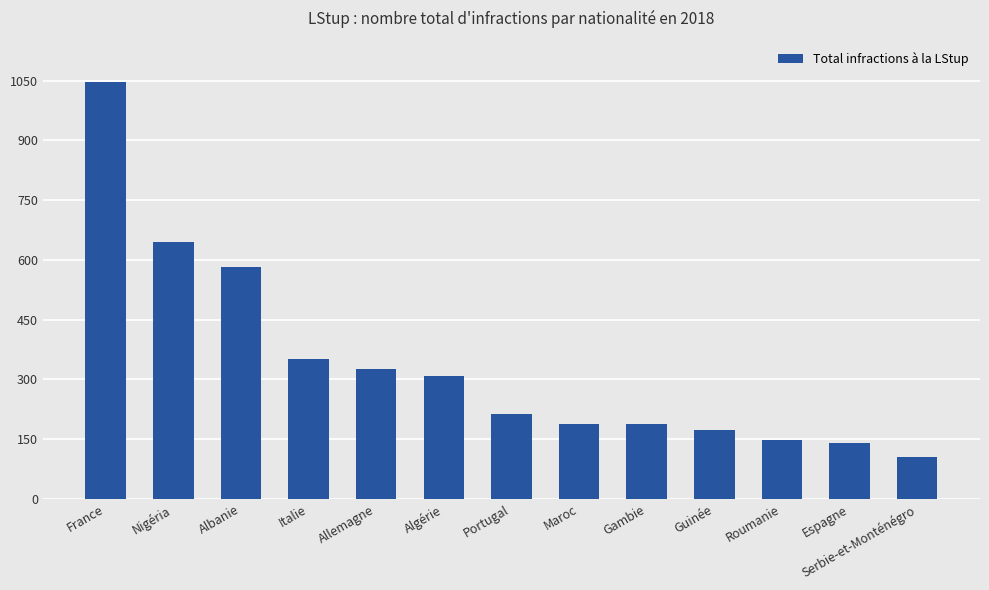

What is the difference between the second highest and minimum values?

540